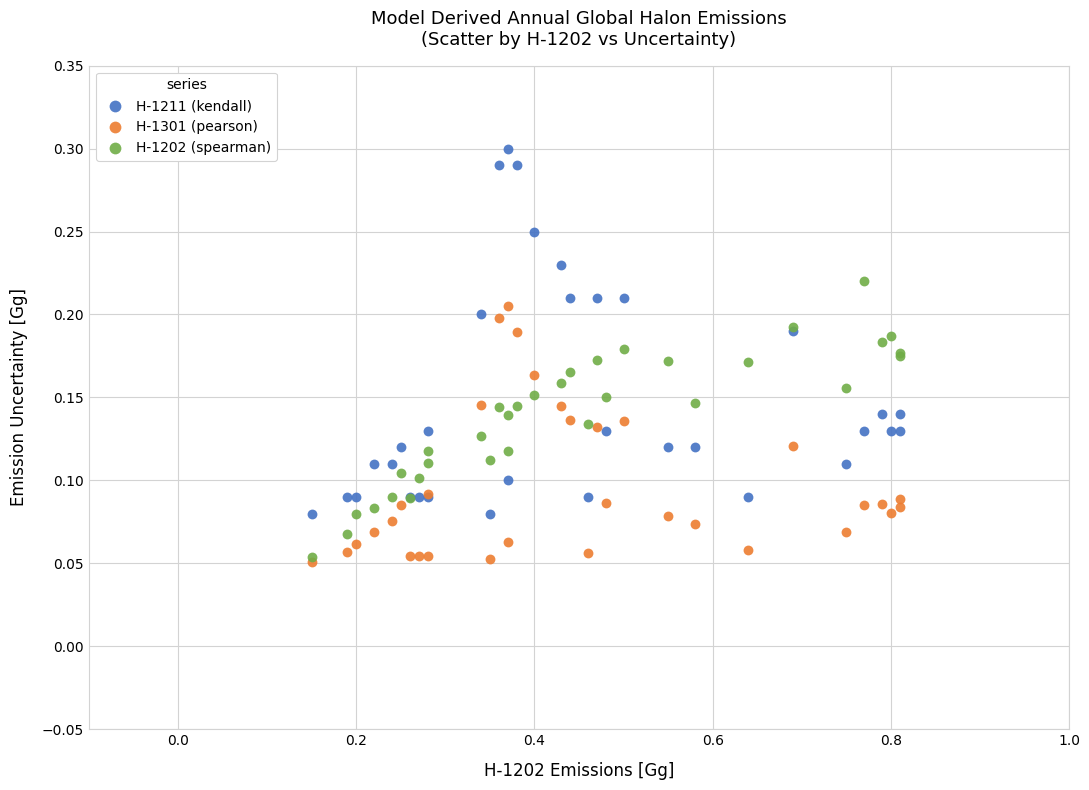

Which series contains the highest Y value?

H-1211 (kendall)